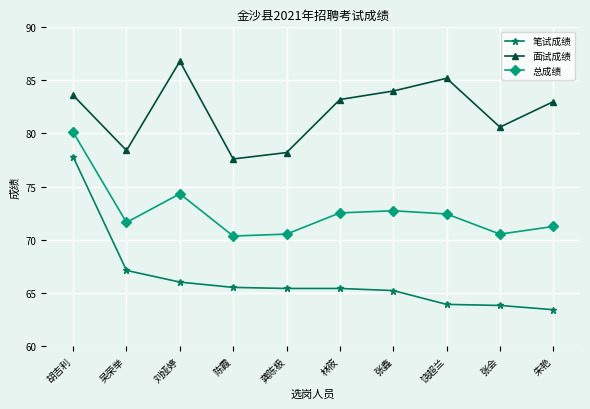

Where is the first local minimum for 总成绩?

吴荣举